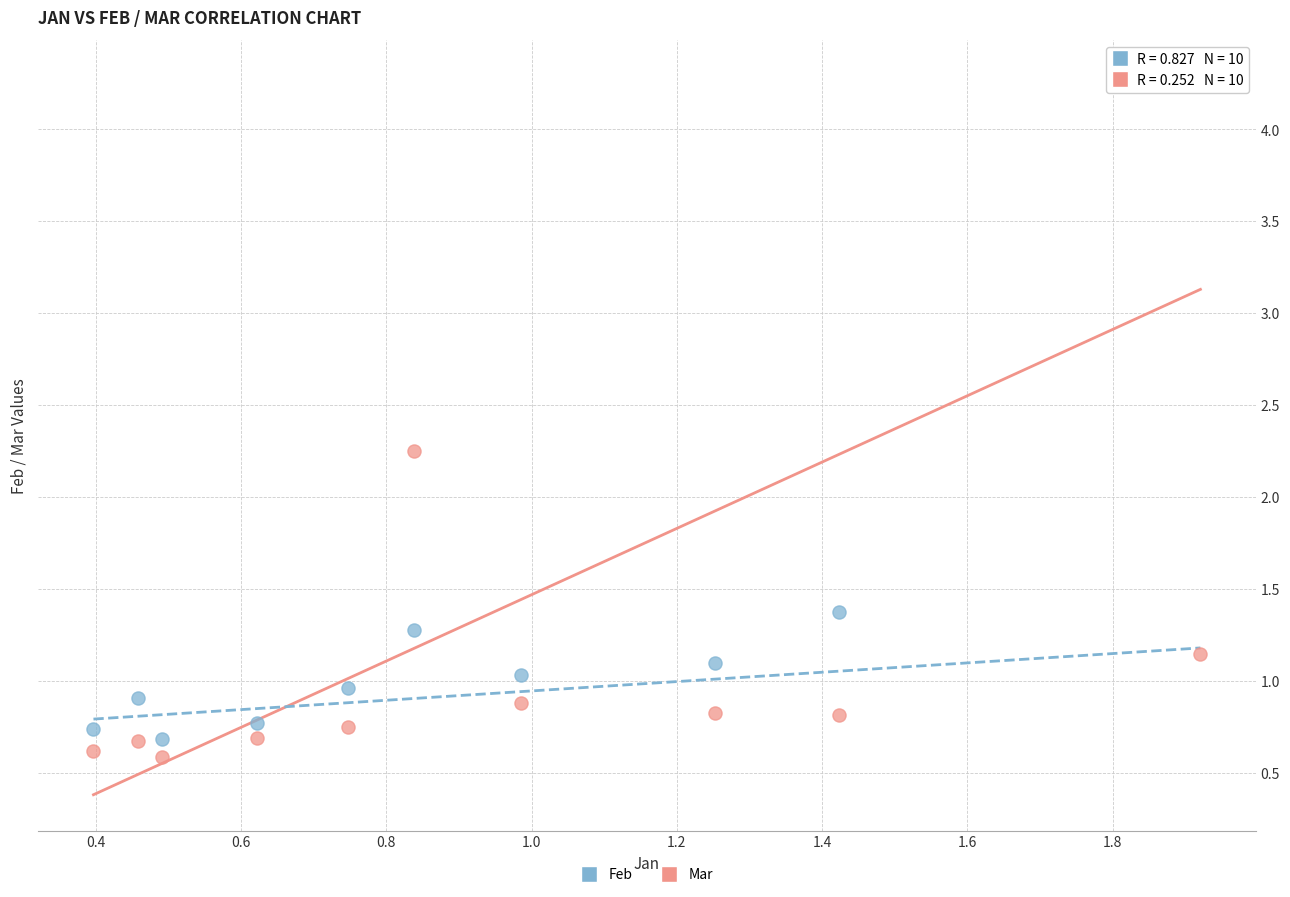

Which series contains the lowest Y value?

Mar